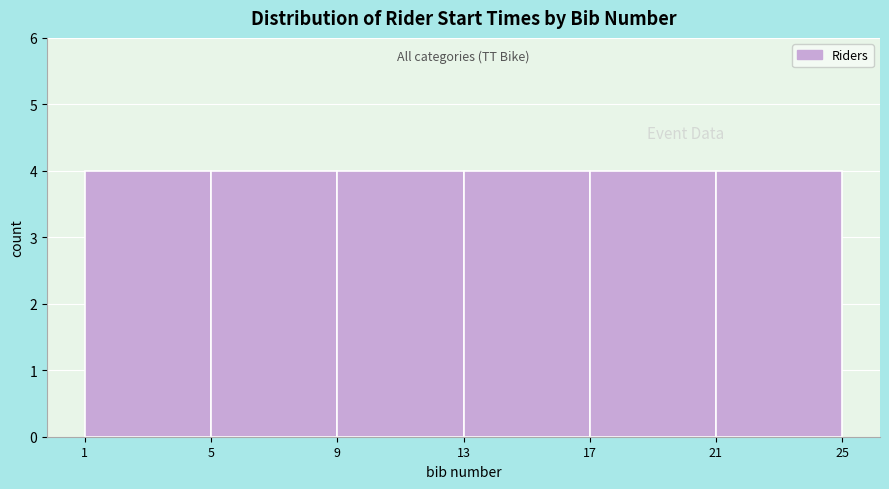

Reading left to right, transcribe this chart: for each bar, give the range it covers on the x-axis and its height. The values are not printed on the chart, so give them approximately, as read against the axis.

1 to 5: 4
5 to 9: 4
9 to 13: 4
13 to 17: 4
17 to 21: 4
21 to 25: 4